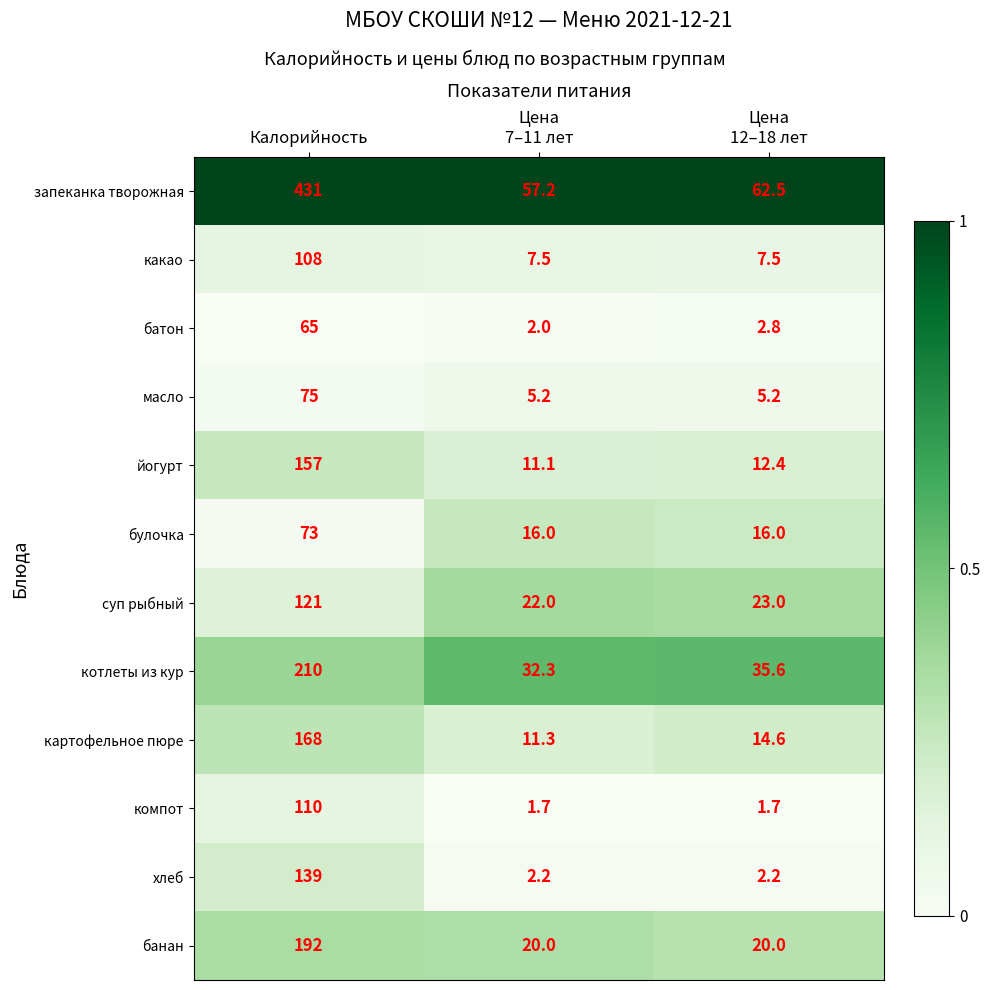

At which category is the sum across all series the highest?

Калорийность